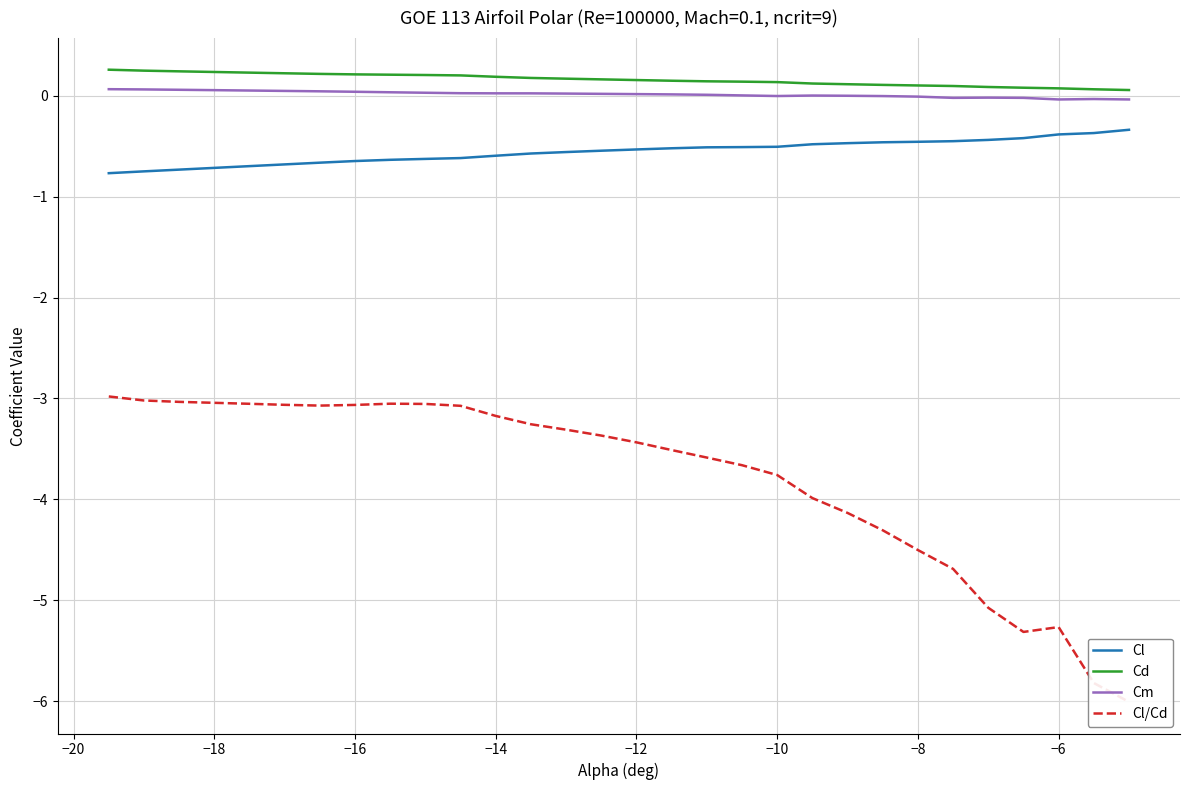

True or false: Cl and Cm intersect in this chart.

False